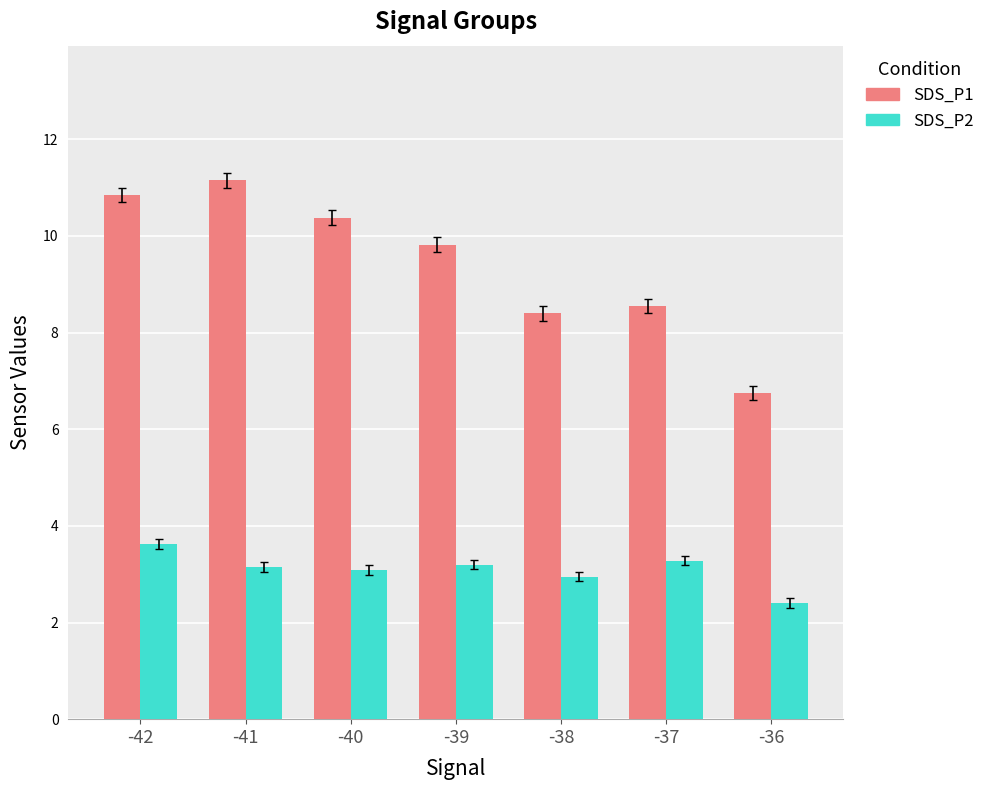

Which series has the largest total across all categories?

SDS_P1